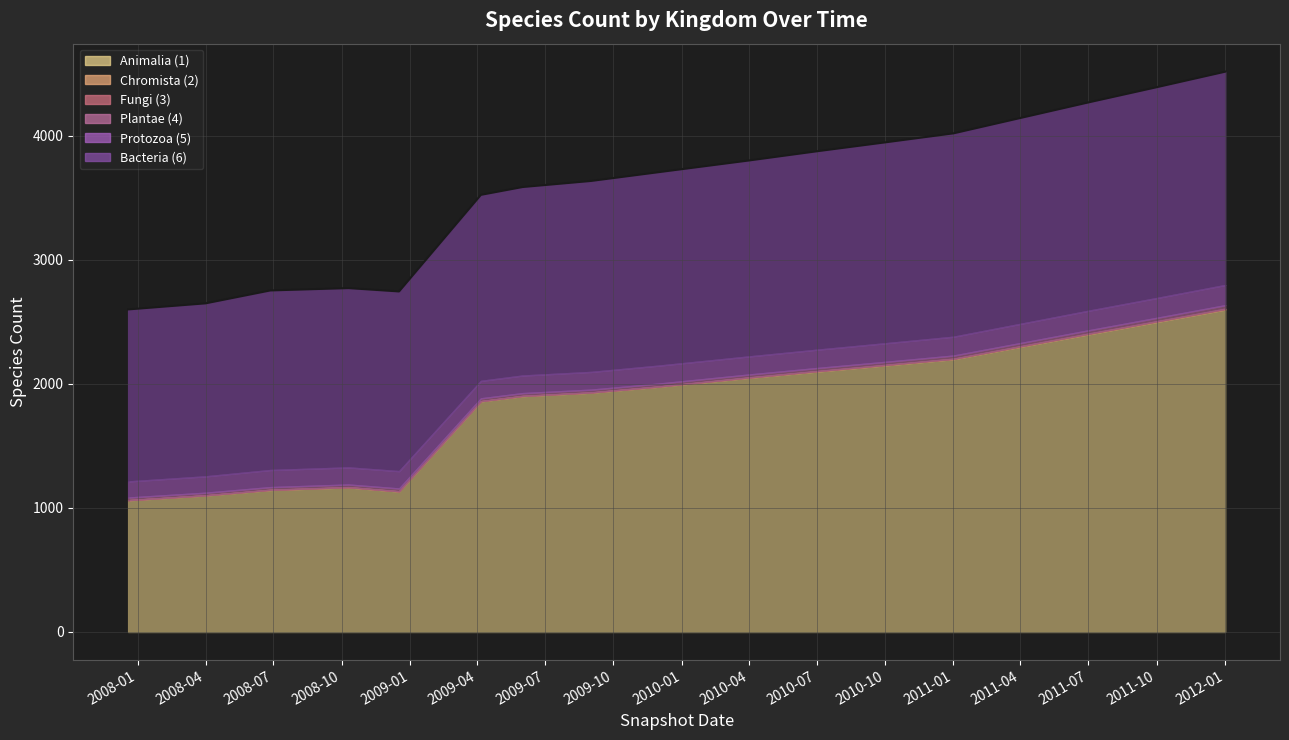

What is the difference between the second highest and second lowest values in the 1 series?

1399